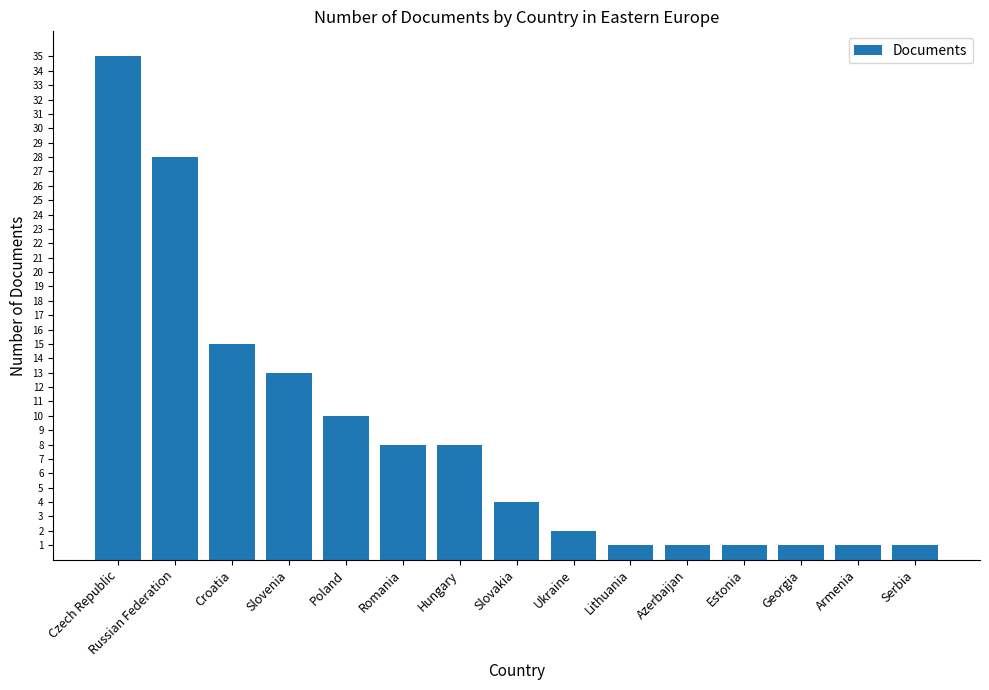

What is the smallest value displayed?

1